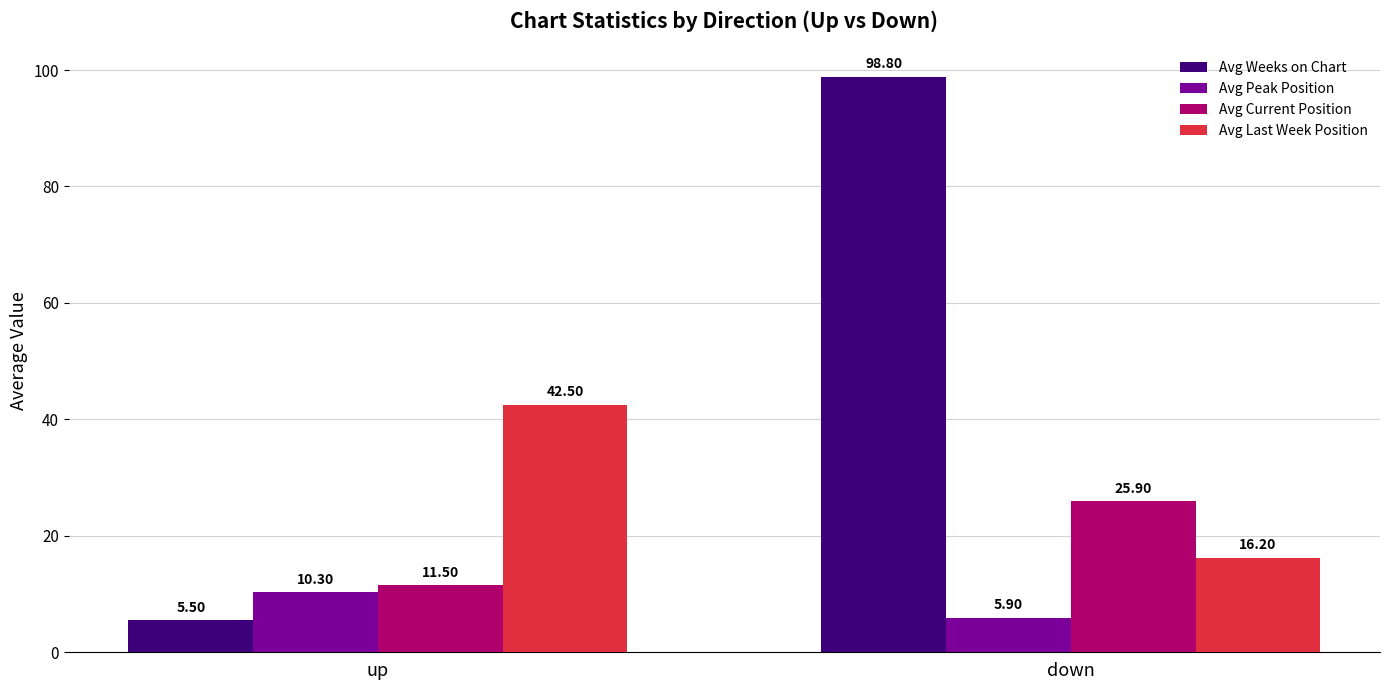

At up, list the series in order from largest to smallest.

Avg Last Week Position, Avg Current Position, Avg Peak Position, Avg Weeks on Chart